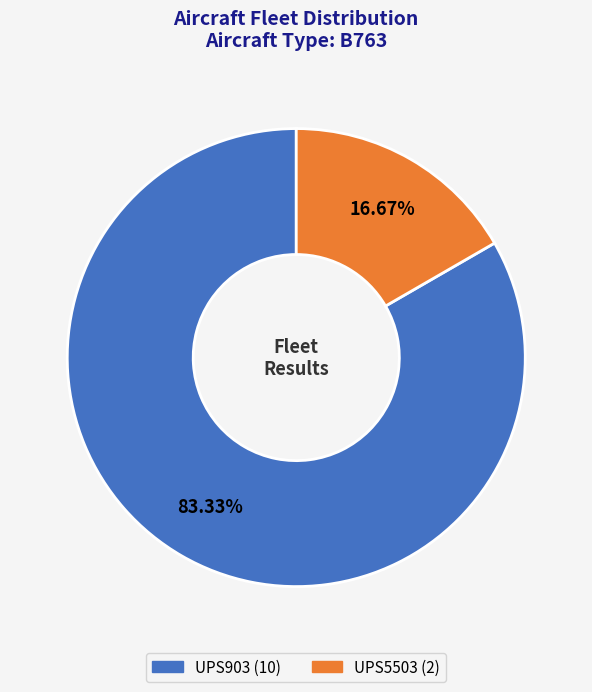

How many segments does this pie chart have?

2